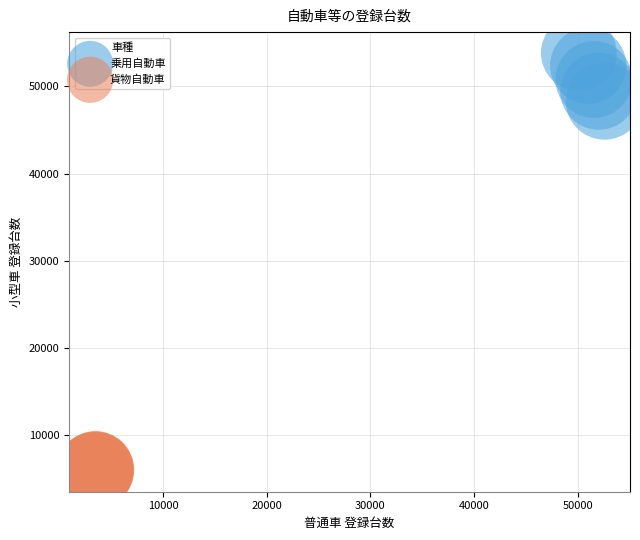

Which series has the largest Y range (max minus min)?

乗用自動車